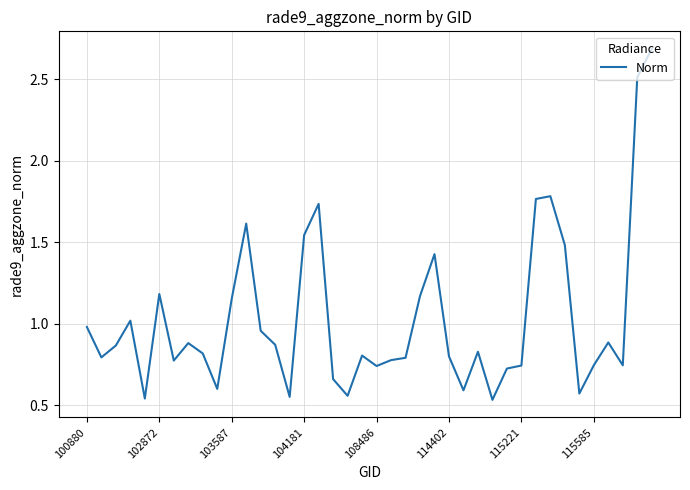

Reading left to right, transcribe all the data shown in this chart.

1.0	0.8	0.9	1.0	0.5	1.2	0.8	0.9	0.8	0.6	1.2	1.6	1.0	0.9	0.6	1.5	1.7	0.7	0.6	0.8	0.7	0.8	0.8	1.2	1.4	0.8	0.6	0.8	0.5	0.7	0.7	1.8	1.8	1.5	0.6	0.7	0.9	0.7	2.5	2.7